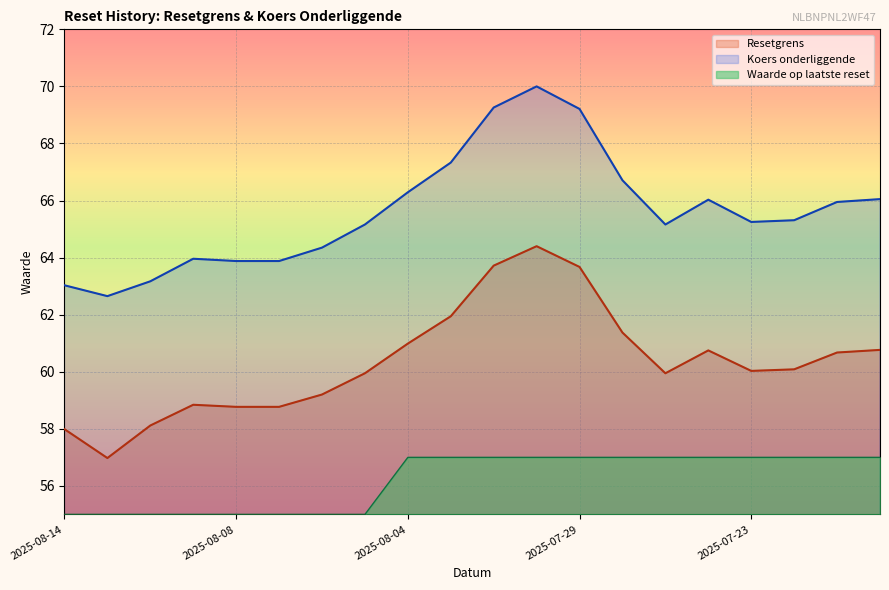

How many values in the Koers onderliggende series exceed 65?

13